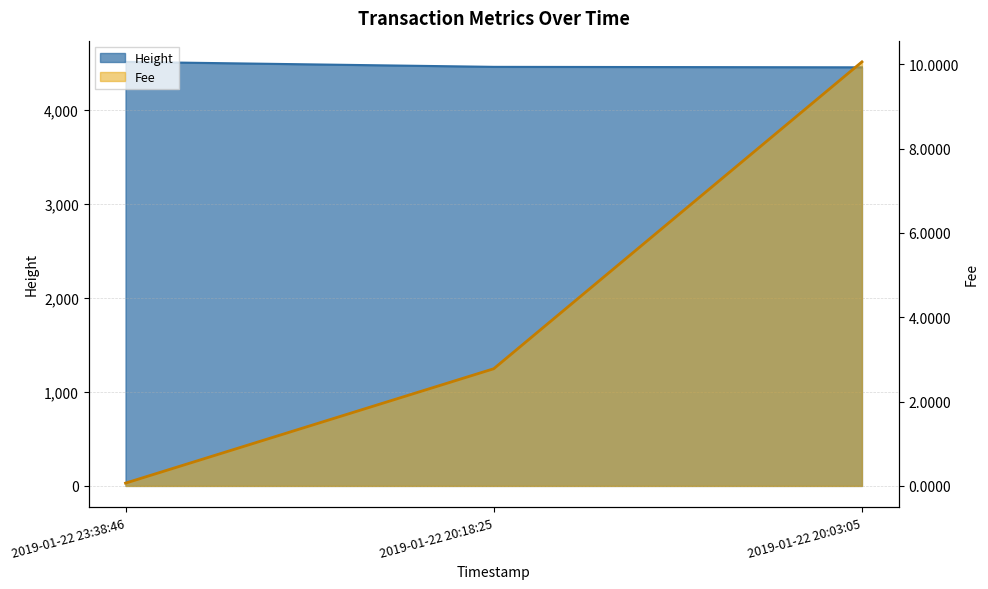

Which series has the largest total across all categories?

Height